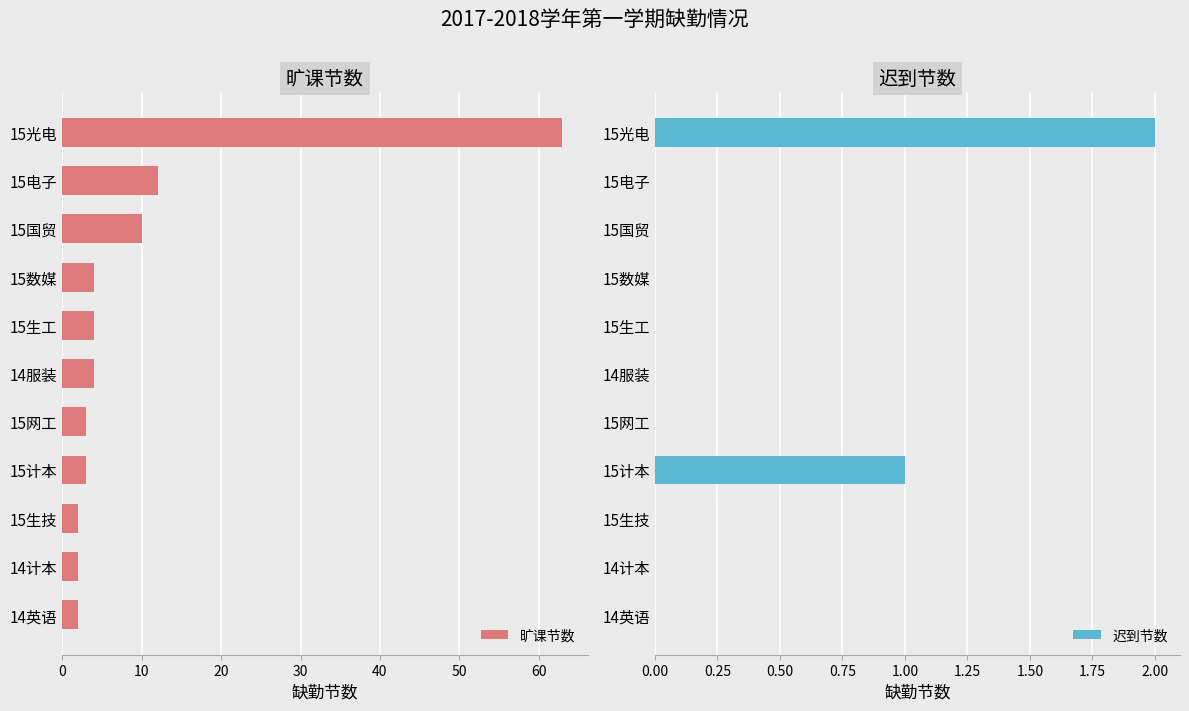

True or false: 旷课节数 has a value of 4 at 15生工.

True